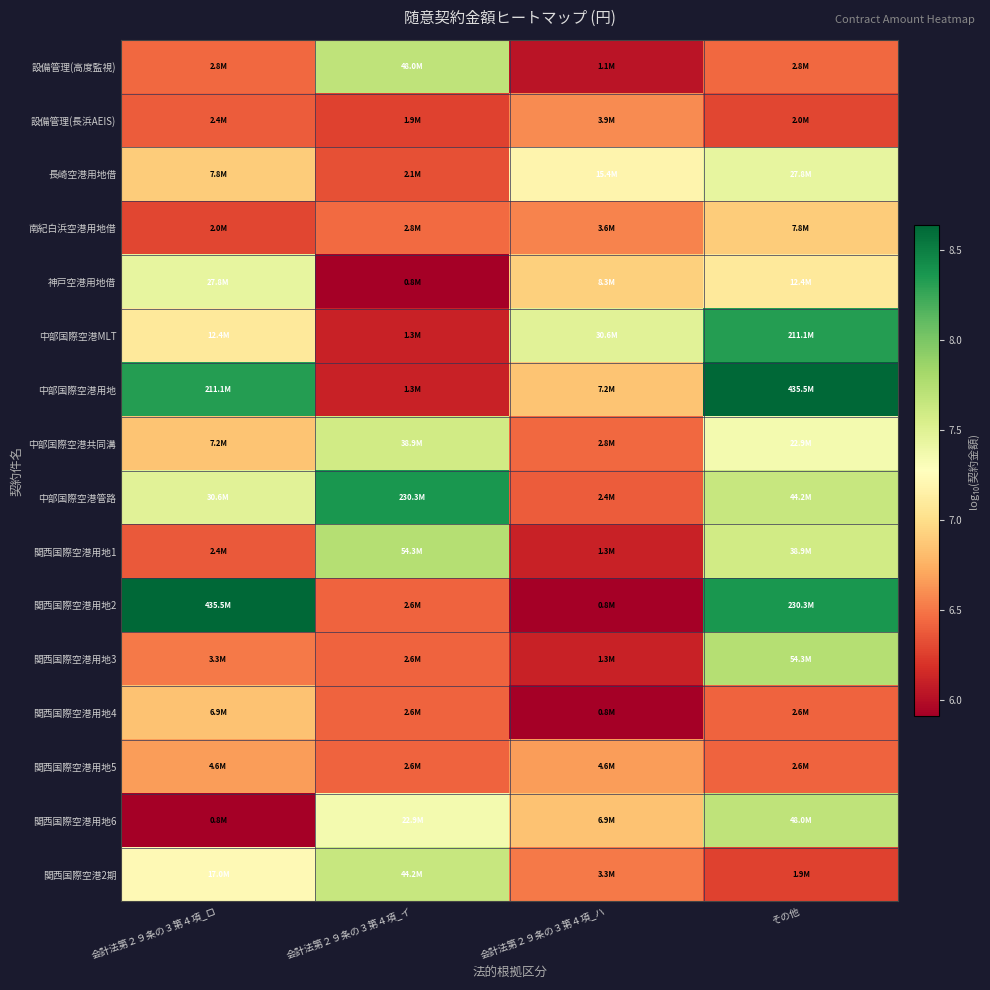

Which has a higher value, 会計法第２９条の３第４項_ロ or 会計法第２９条の３第４項_ハ?

会計法第２９条の３第４項_ロ